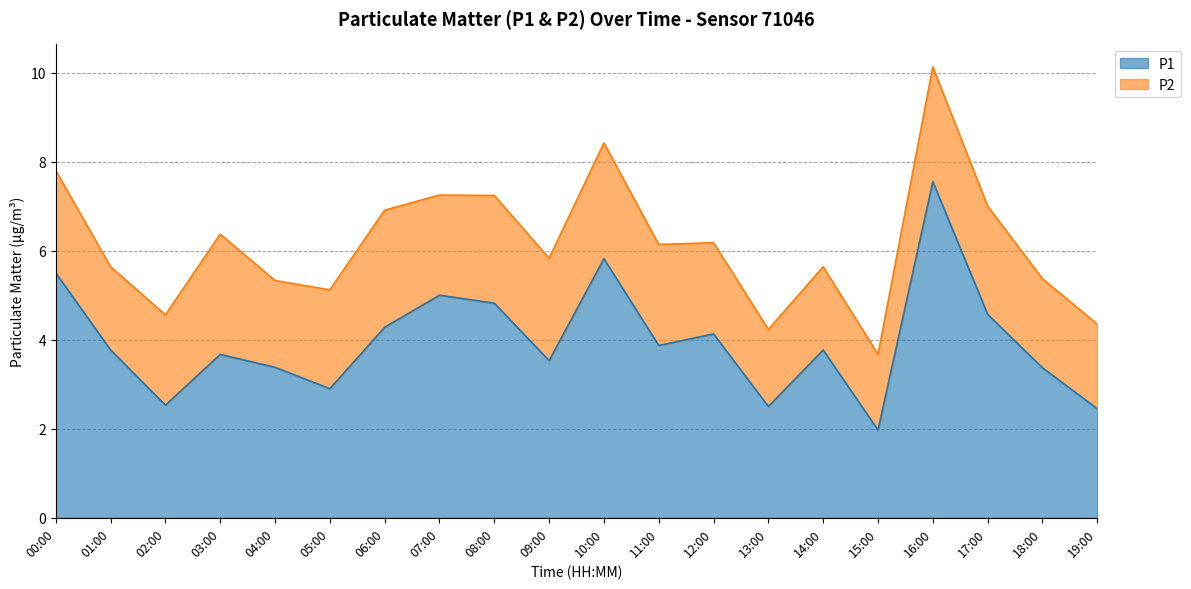

List the labels in order of value, largest first.

16:00, 10:00, 00:00, 07:00, 08:00, 17:00, 06:00, 12:00, 11:00, 01:00, 14:00, 03:00, 09:00, 04:00, 18:00, 05:00, 02:00, 13:00, 19:00, 15:00